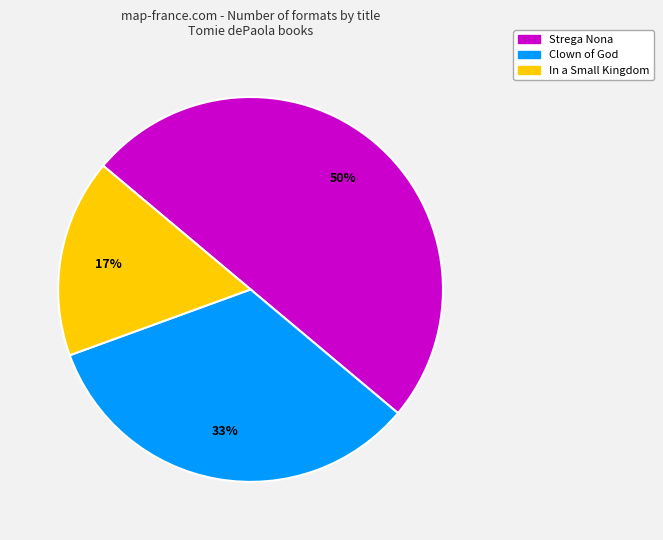

Which has a higher value, In a Small Kingdom or Clown of God?

Clown of God